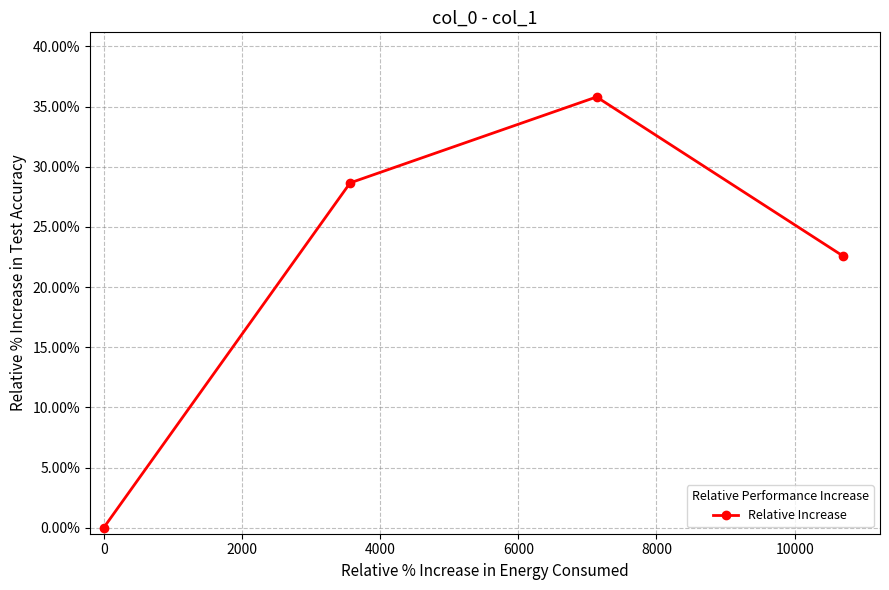

Count the values in the range 0 to 1.

4